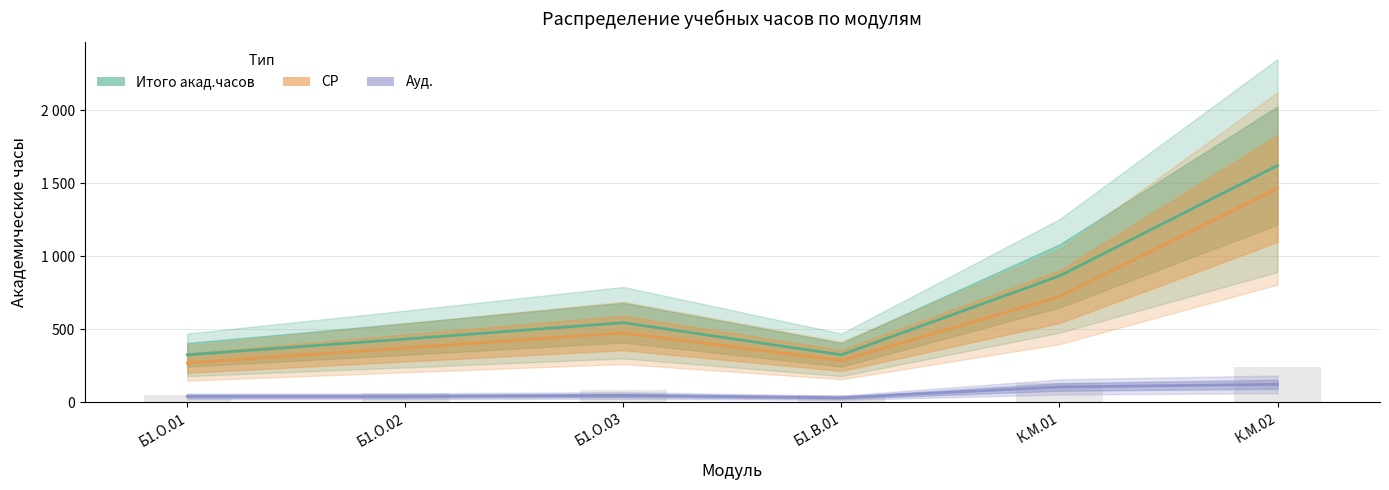

Rank the categories by Итого акад. часов (центр) value from lowest to highest.

Б1.О.01, Б1.В.01, Б1.О.02, Б1.О.03, К.М.01, К.М.02